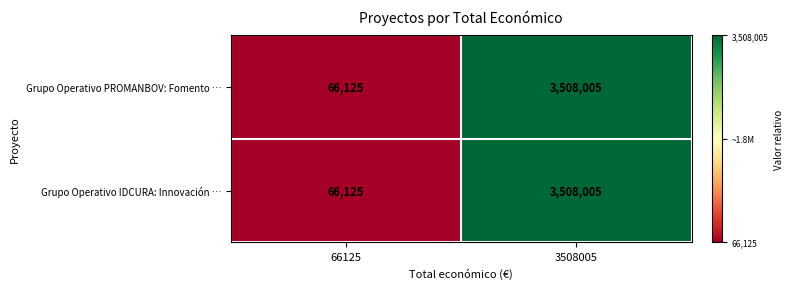

Count the number of categories in the chart.

2